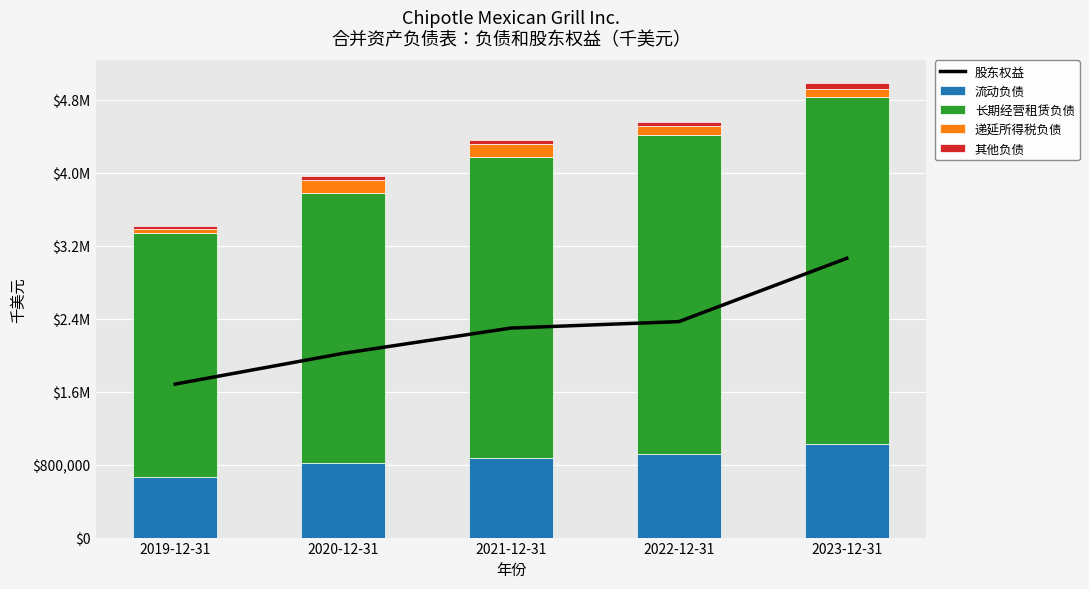

Which series has the largest total across all categories?

长期经营租赁负债